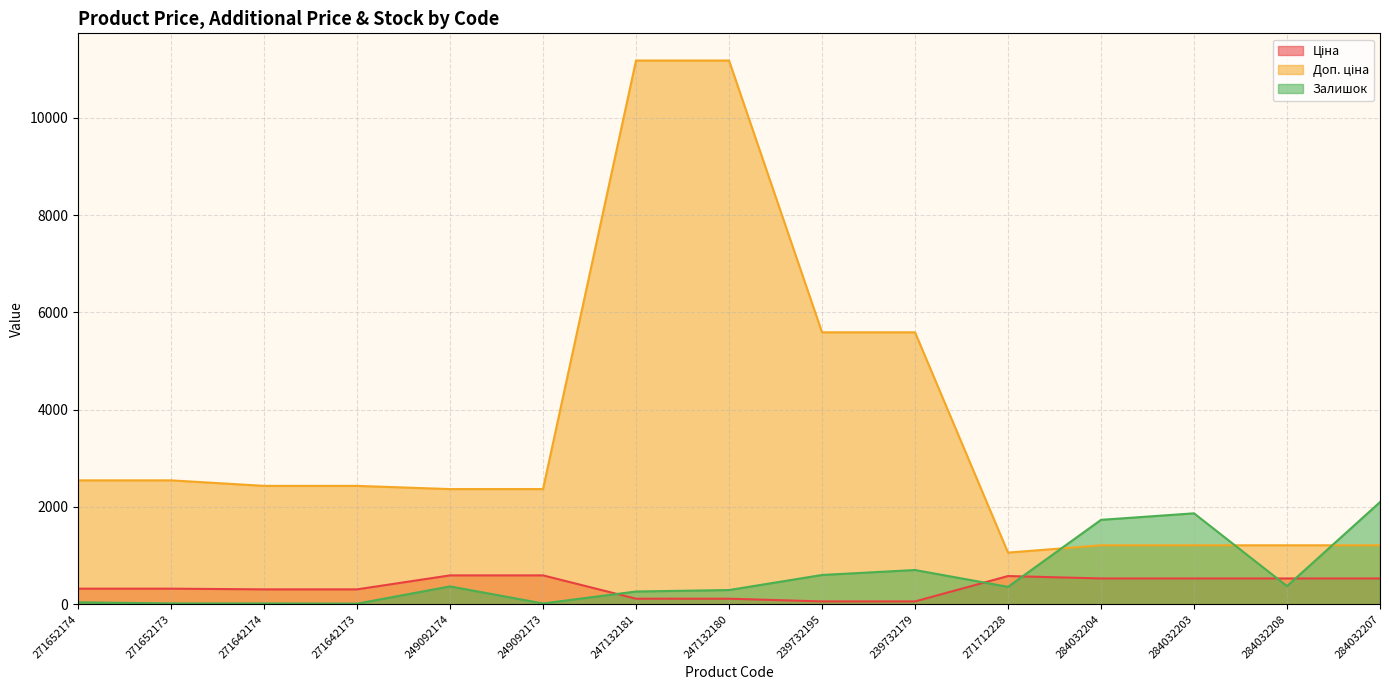

At how many categories does at least one series exceed 1368?

13